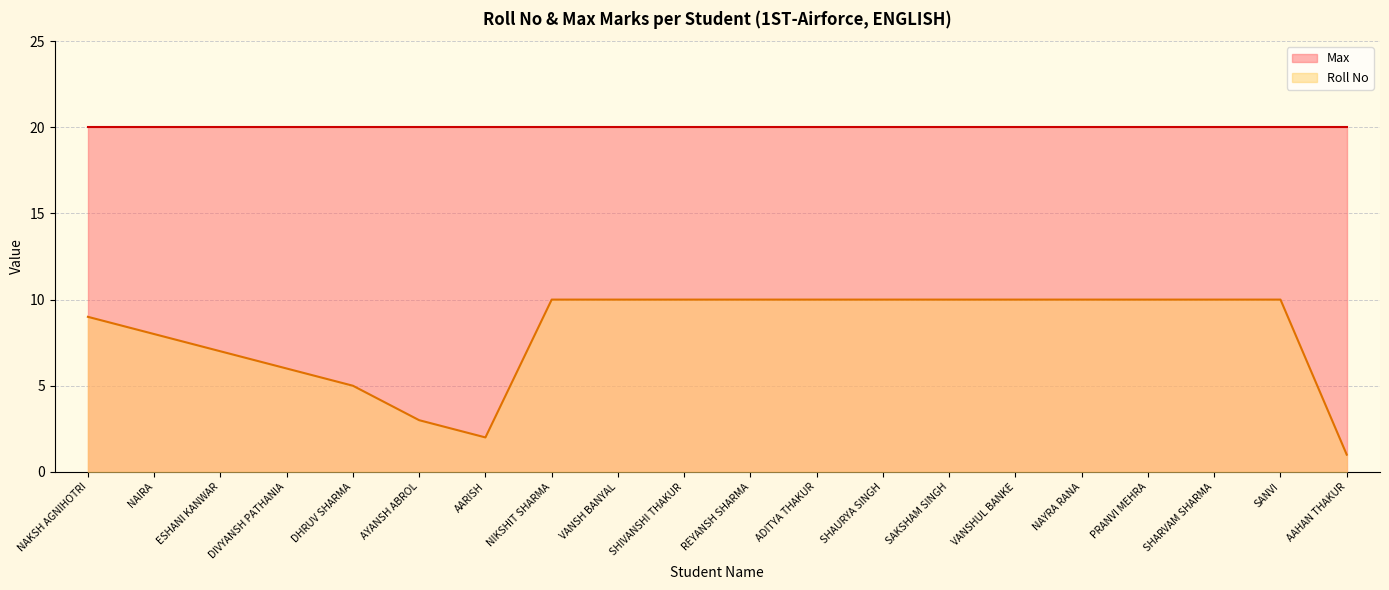

What is the difference between the second highest and minimum values?

9